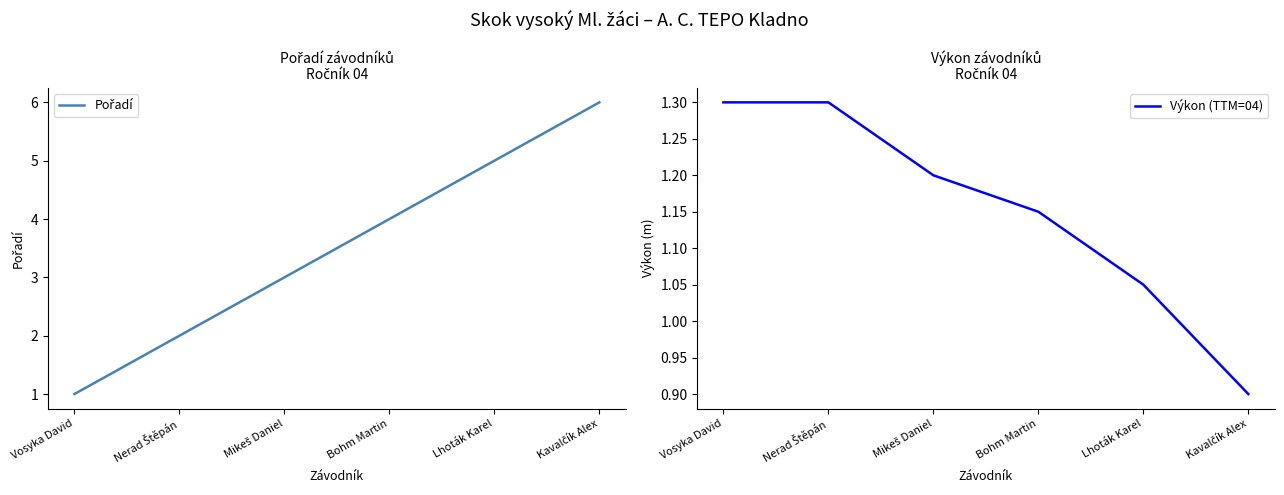

Is it true that Pořadí equals 5.0 at Lhoták Karel?

True